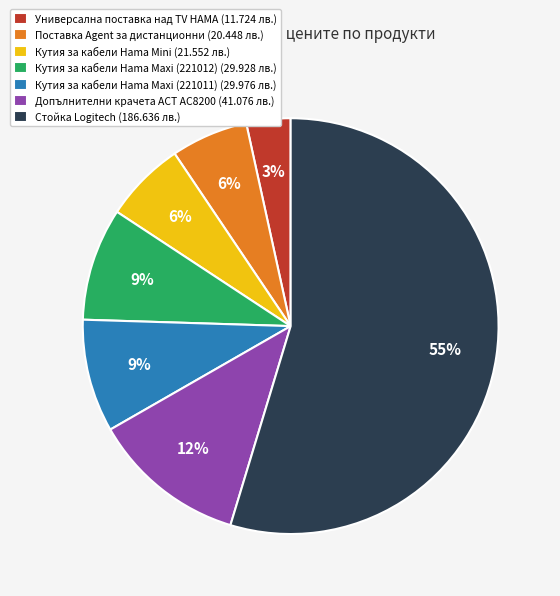

Which slice represents more than half of the pie?

Стойка Logitech